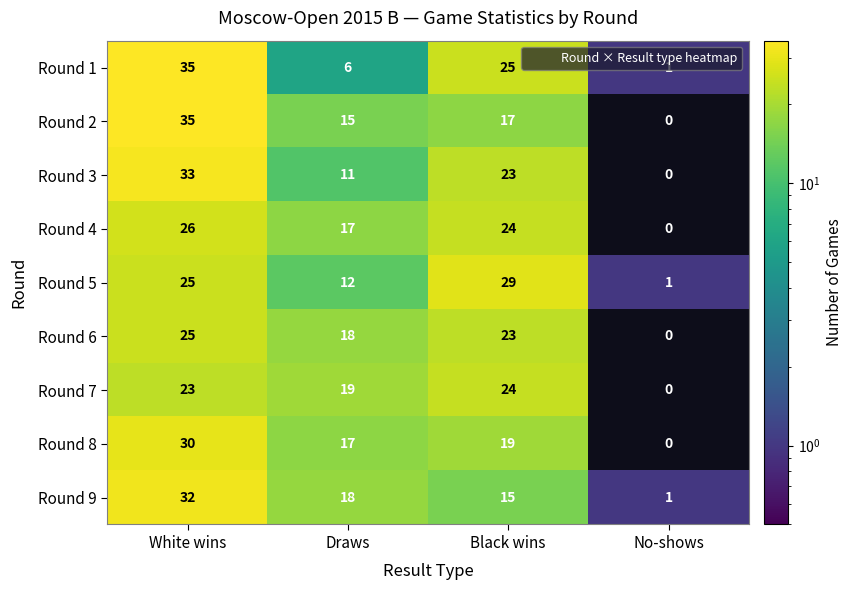

Is the value of Round 2 at No-shows greater than the value of Round 6 at Black wins?

No